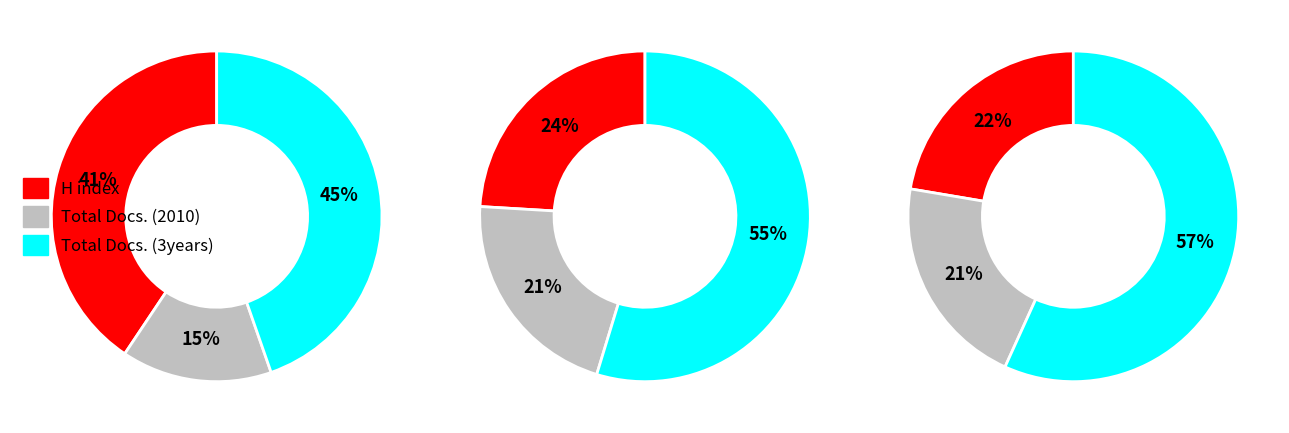

Count the number of slices in the pie.

3